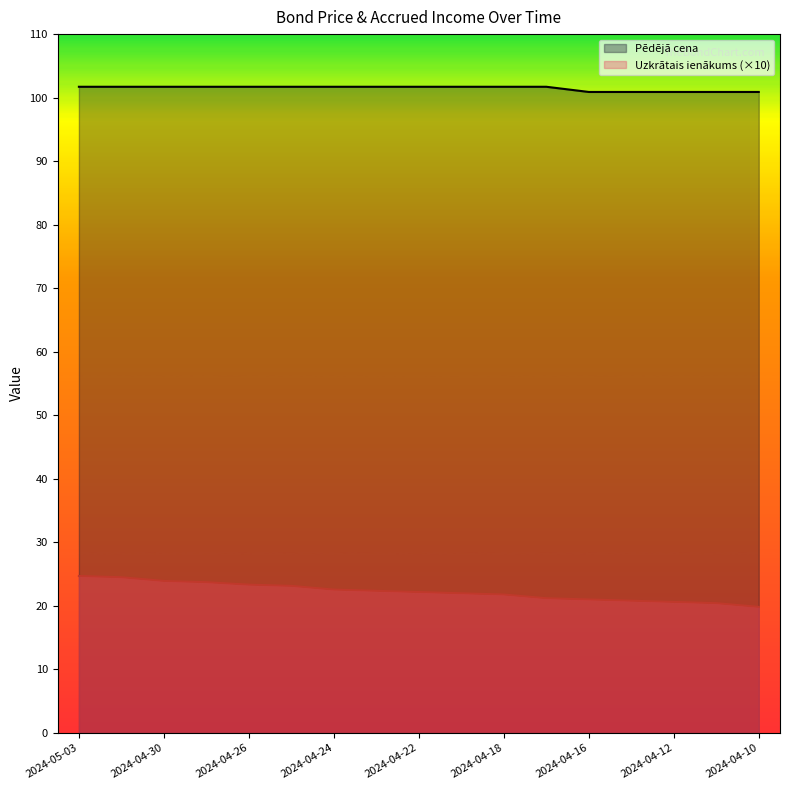

Which series has the largest total across all categories?

Pēdējā cena